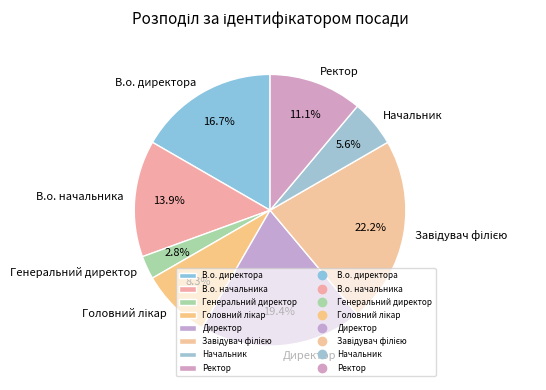

Is the sum of Директор and Ректор greater than half?

No